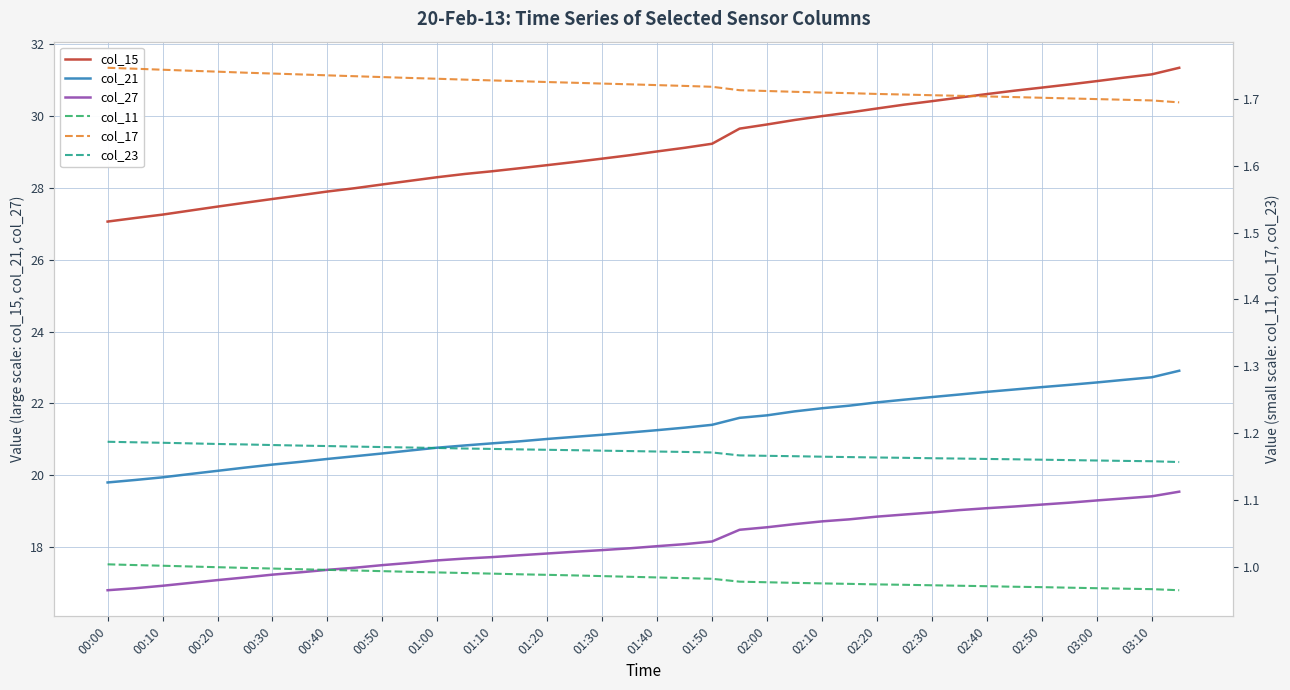

True or false: col_27 and col_15 intersect in this chart.

False